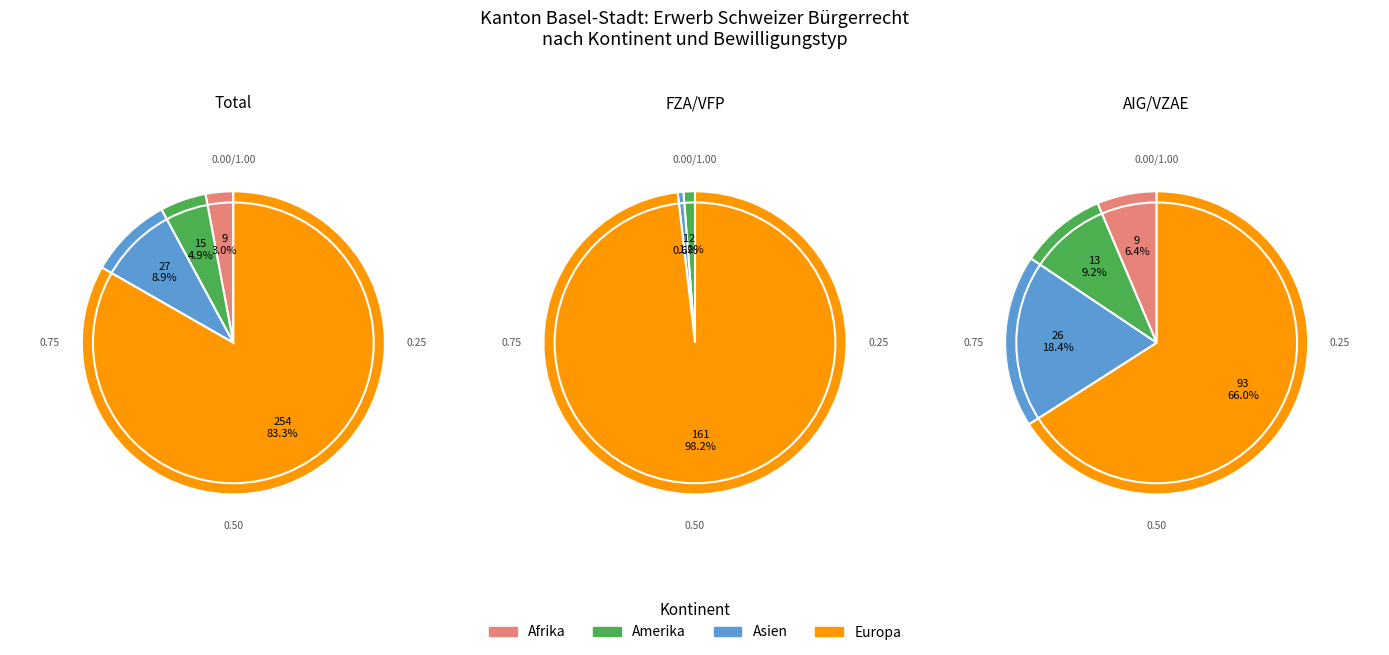

Between Amerika and Asien, which is larger?

Asien